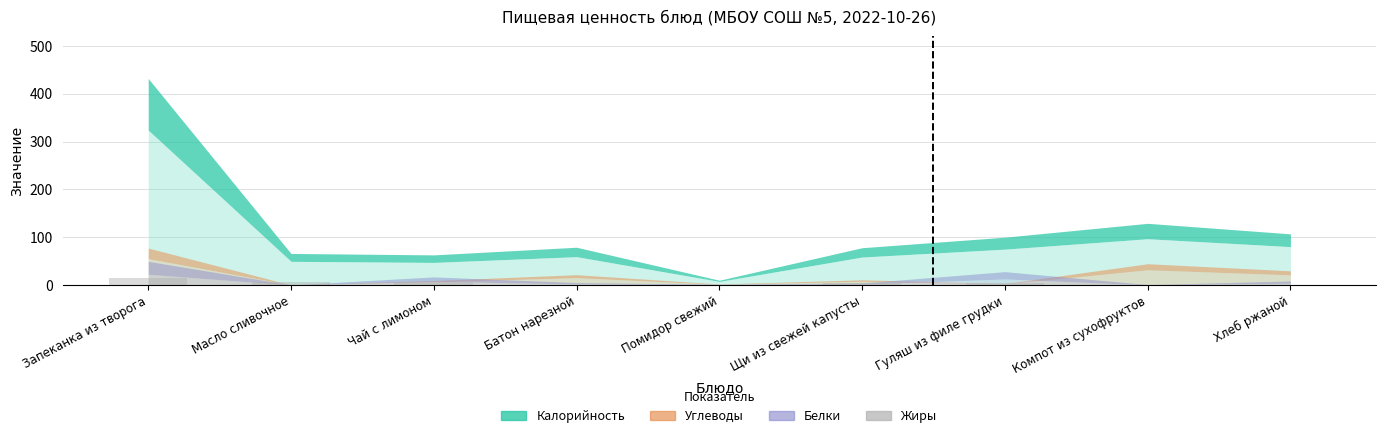

Which label corresponds to the smallest value in the chart?

Помидор свежий